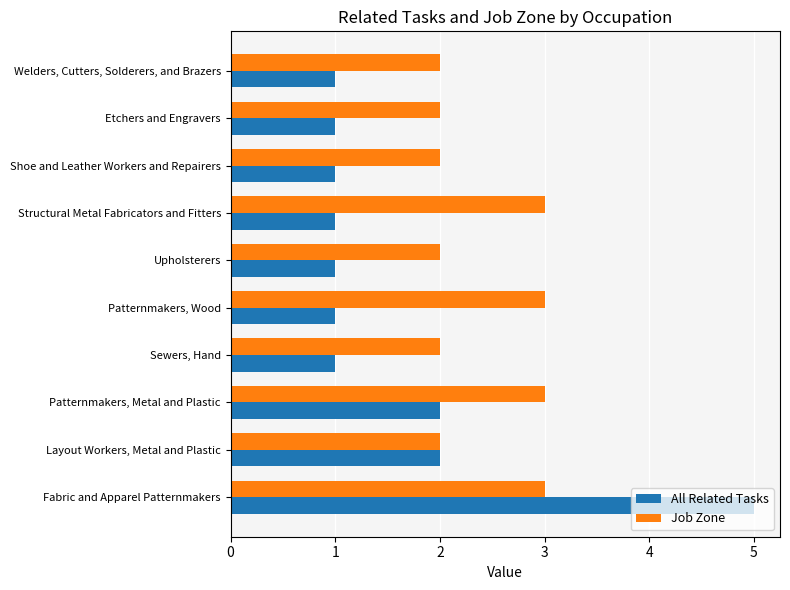

What is the maximum value shown in the chart?

5